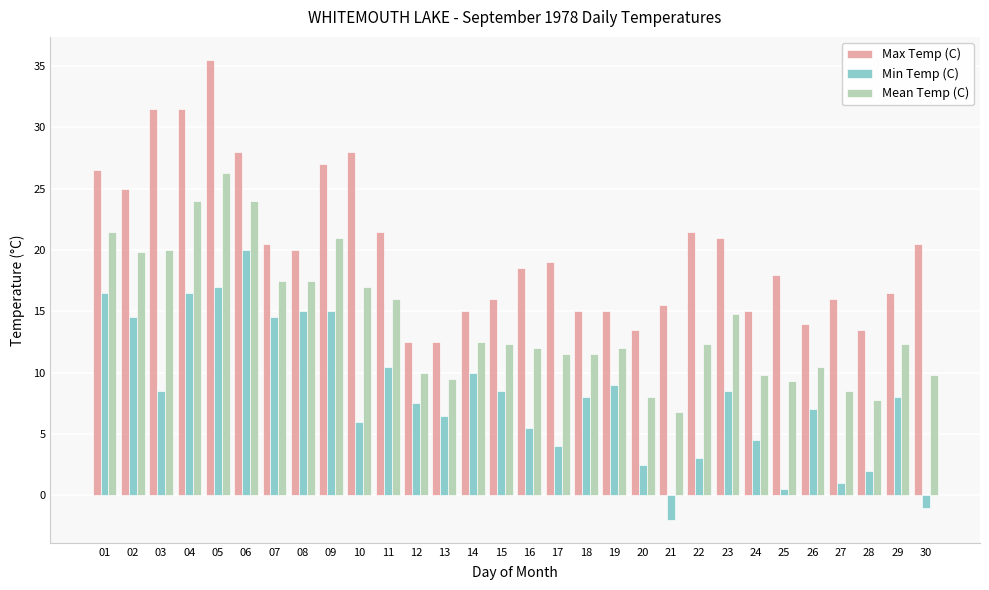

What is the smallest value displayed?

-2.0